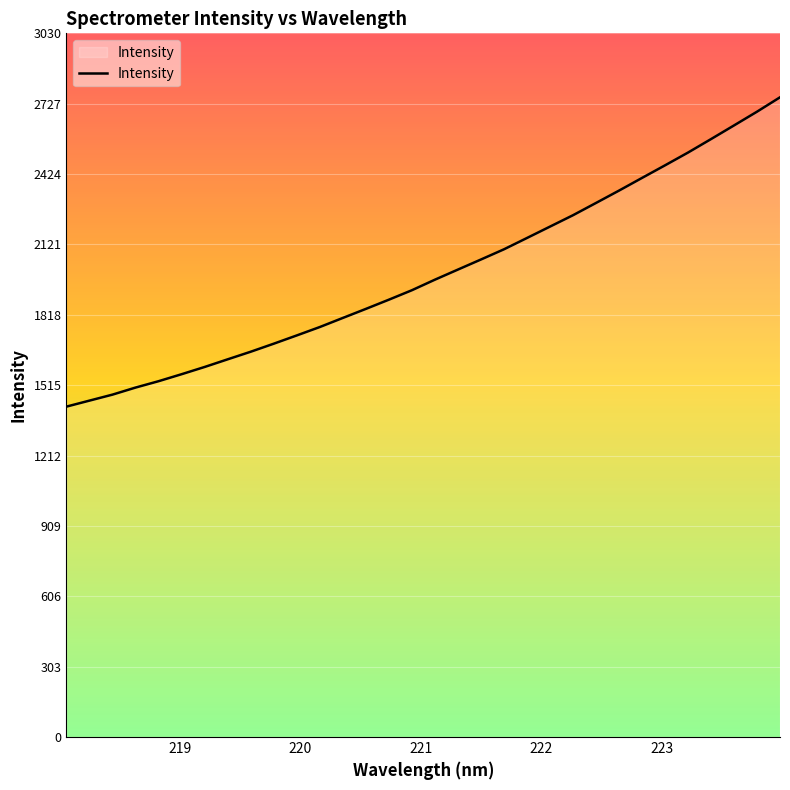

What is the greatest value displayed?

2755.2